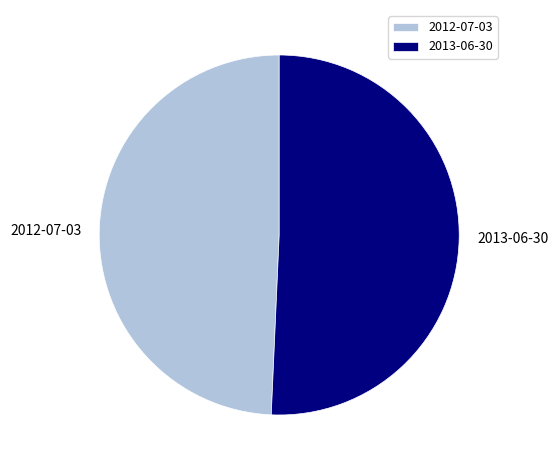

Rank the categories by value from lowest to highest.

2012-07-03, 2013-06-30